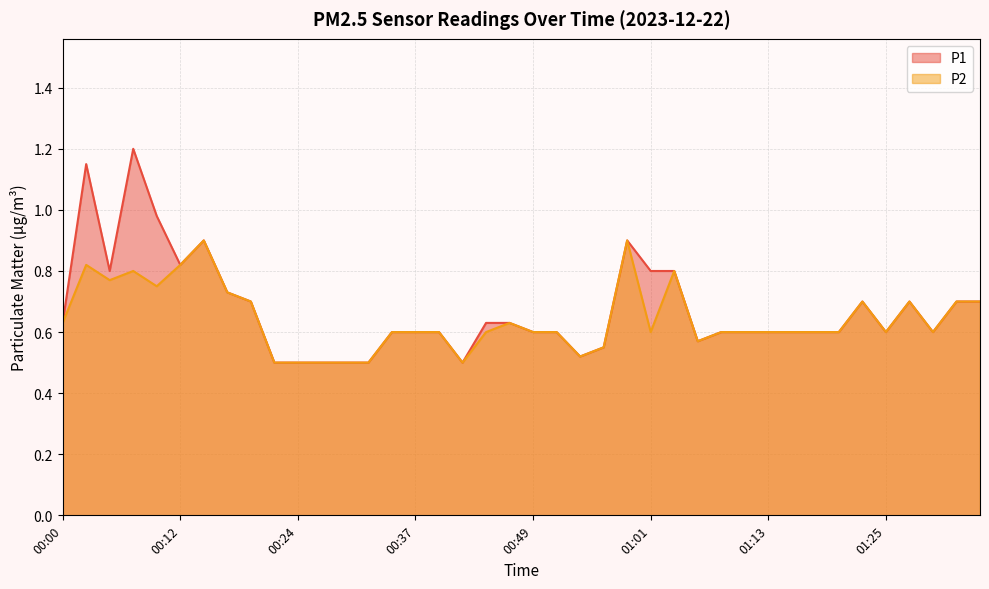

Which series has the largest total across all categories?

P1